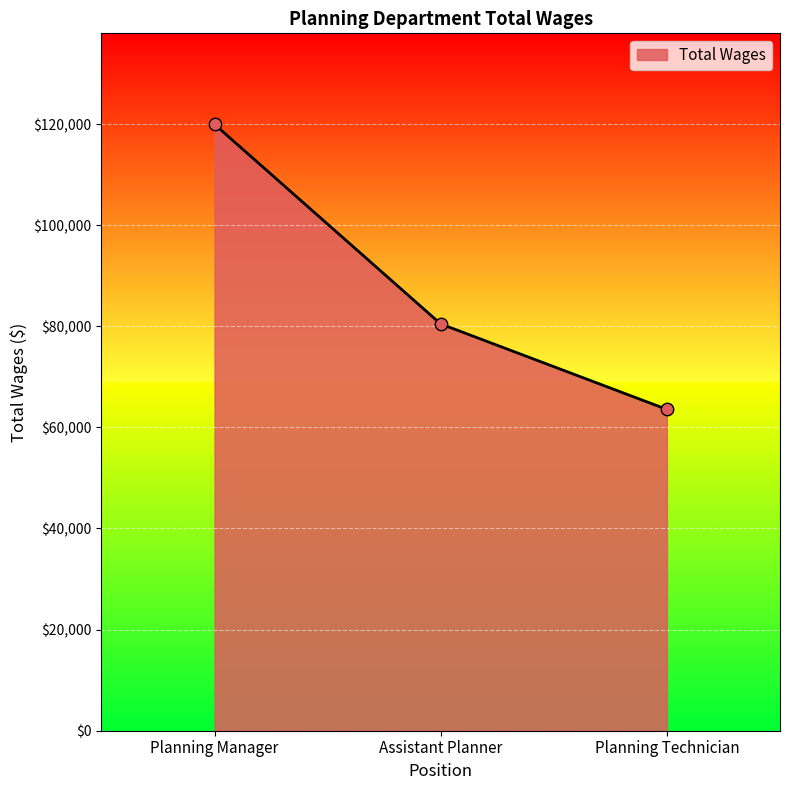

What is the change in value from Planning Manager to Planning Technician?

-56394